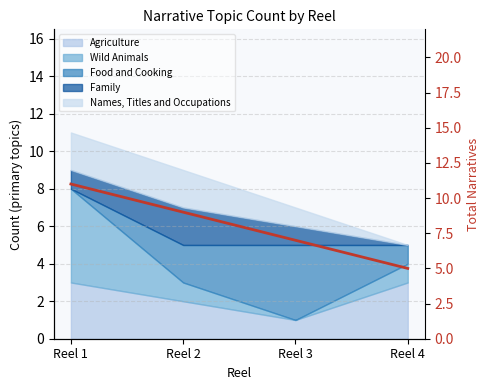

True or false: the data has more than 2 interior local peaks.

False